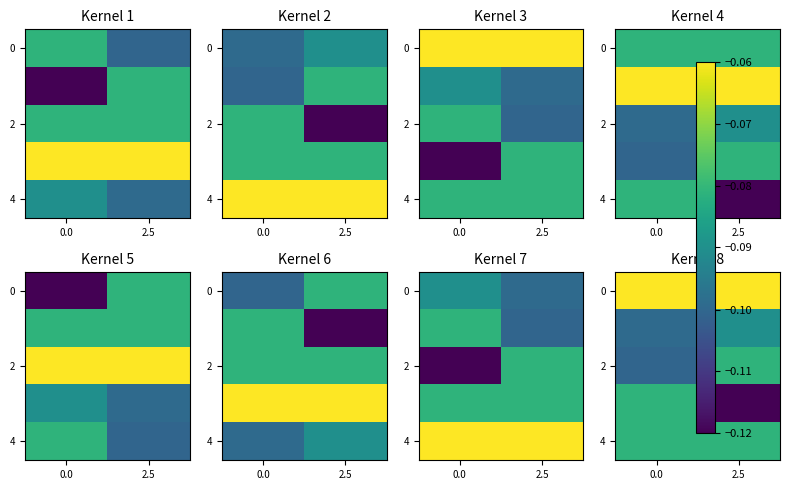

The value of 4 at 2.5 is -0.1. True or false?

True